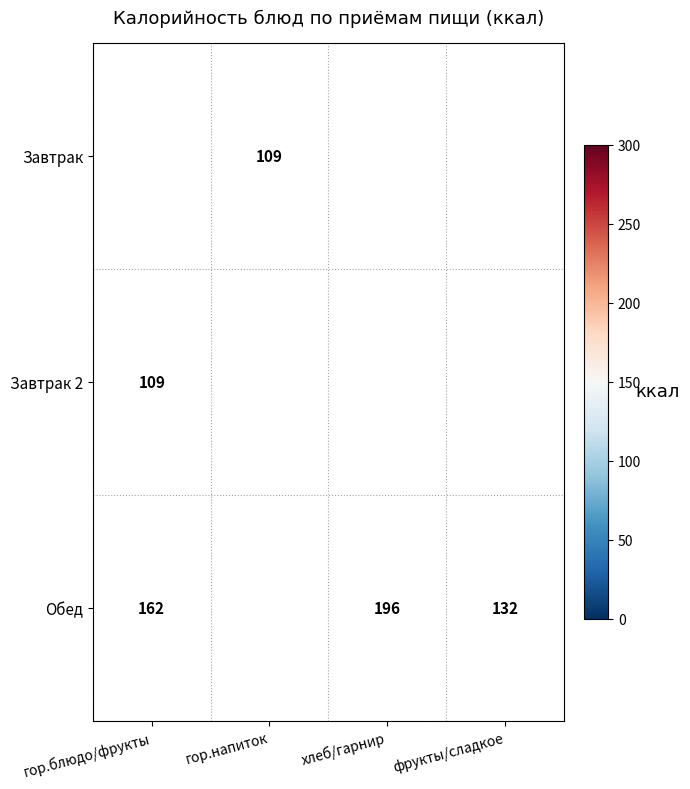

The value of Завтрак at гор.блюдо/фрукты is 71. True or false?

False